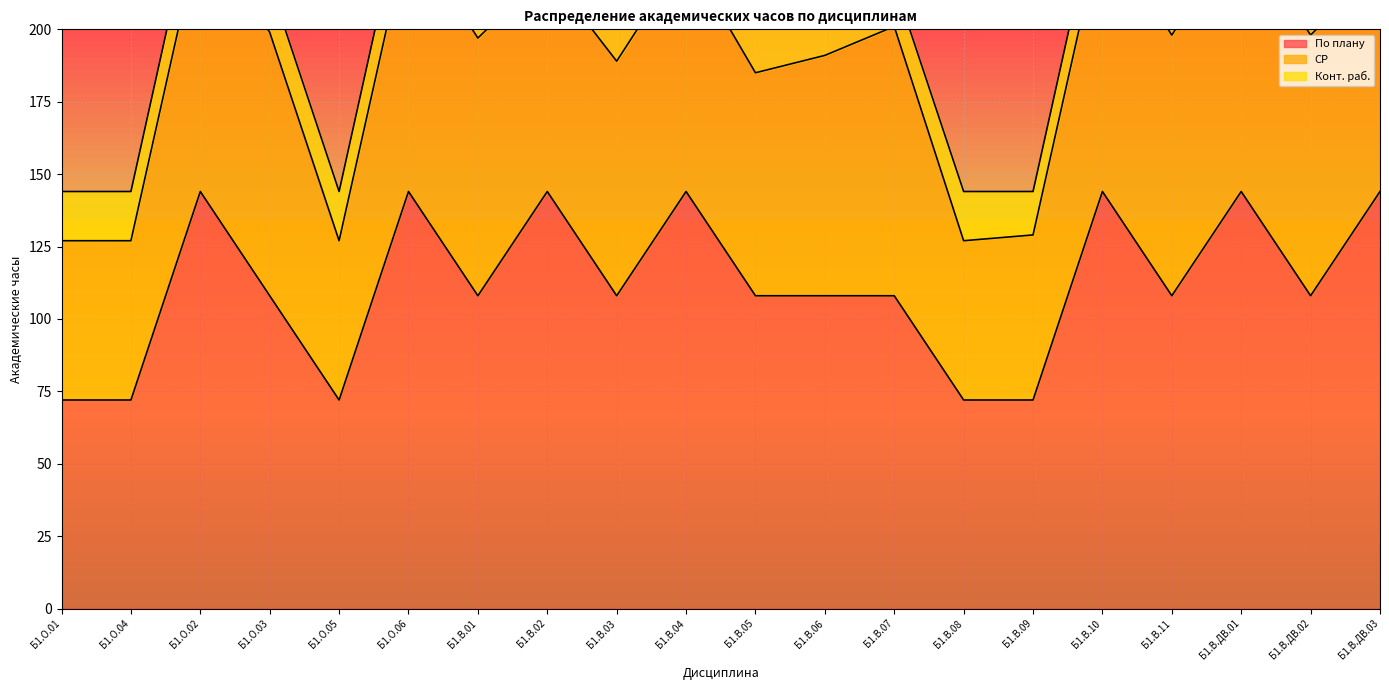

What is the sum of the По плану values at Б1.В.01 and Б1.В.02?

252